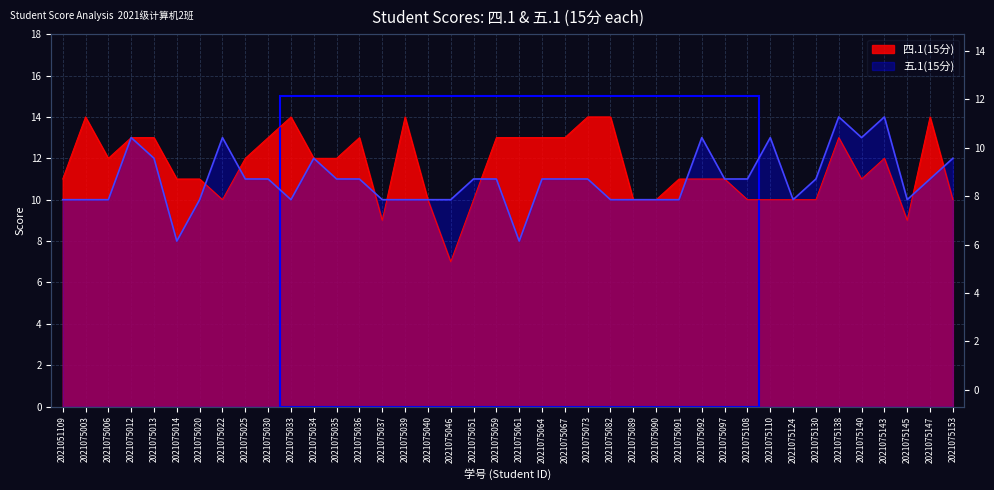

List the labels in order of 四.1(15分) value, largest first.

2021075003, 2021075033, 2021075039, 2021075073, 2021075082, 2021075147, 2021075012, 2021075013, 2021075030, 2021075036, 2021075059, 2021075061, 2021075064, 2021075067, 2021075138, 2021075006, 2021075025, 2021075034, 2021075035, 2021075143, 2021051109, 2021075014, 2021075020, 2021075091, 2021075092, 2021075097, 2021075140, 2021075022, 2021075040, 2021075051, 2021075089, 2021075090, 2021075108, 2021075110, 2021075124, 2021075130, 2021075153, 2021075037, 2021075145, 2021075046